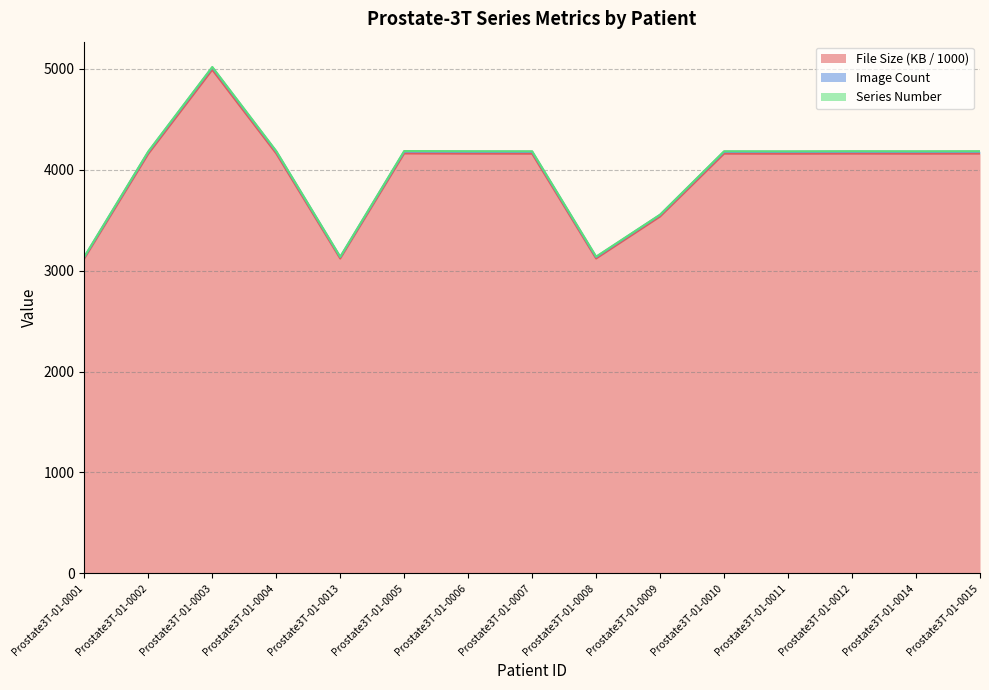

Is the value of Image Count at Prostate3T-01-0014 greater than the value of File Size at Prostate3T-01-0005?

Yes